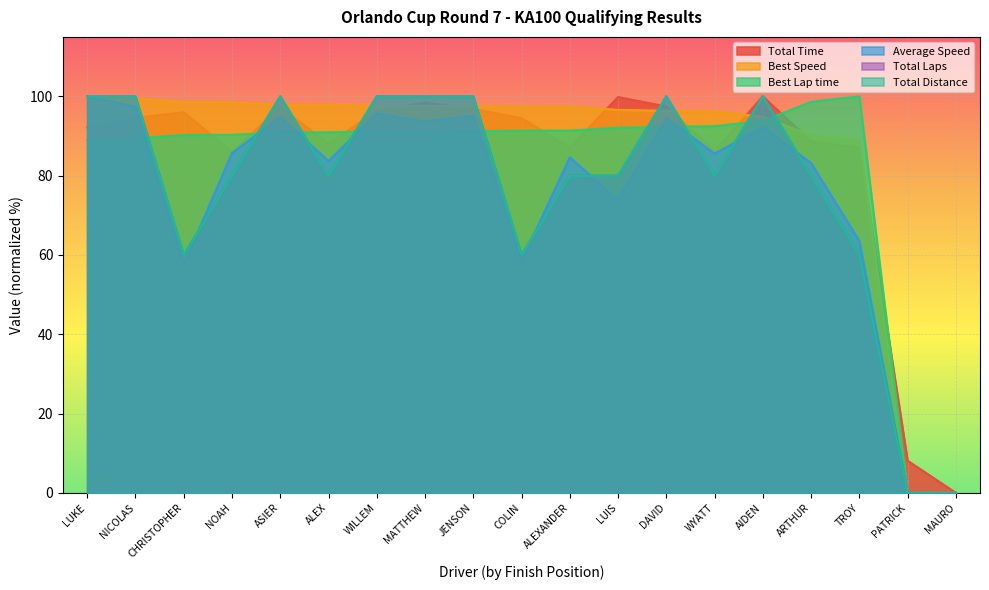

Does the chart display data point markers on the line(s)?

No